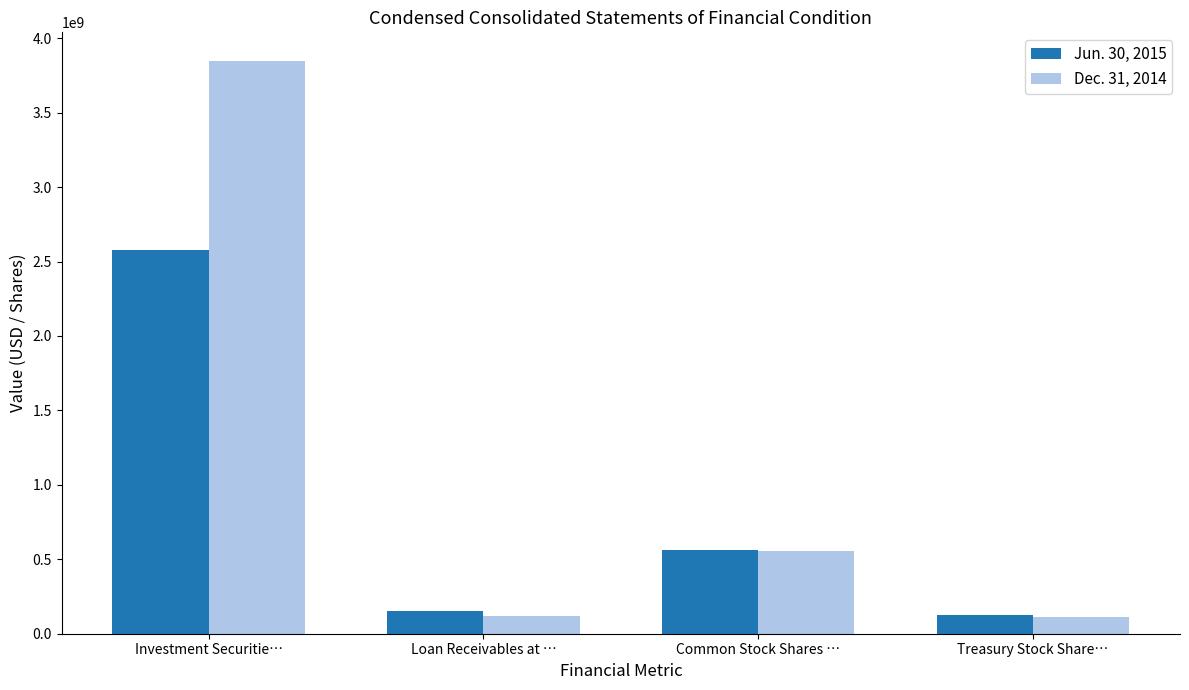

Which series changed the most between Investment Securitie… and Common Stock Shares …?

Dec. 31, 2014